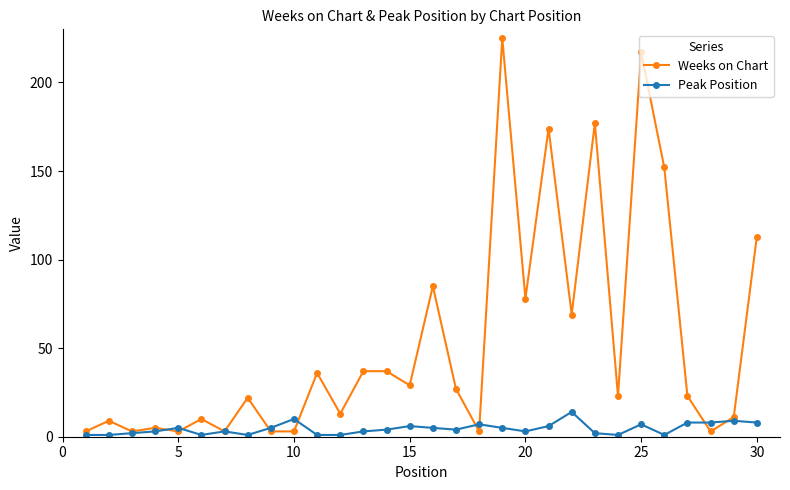

Which series has the largest total across all categories?

Weeks on Chart